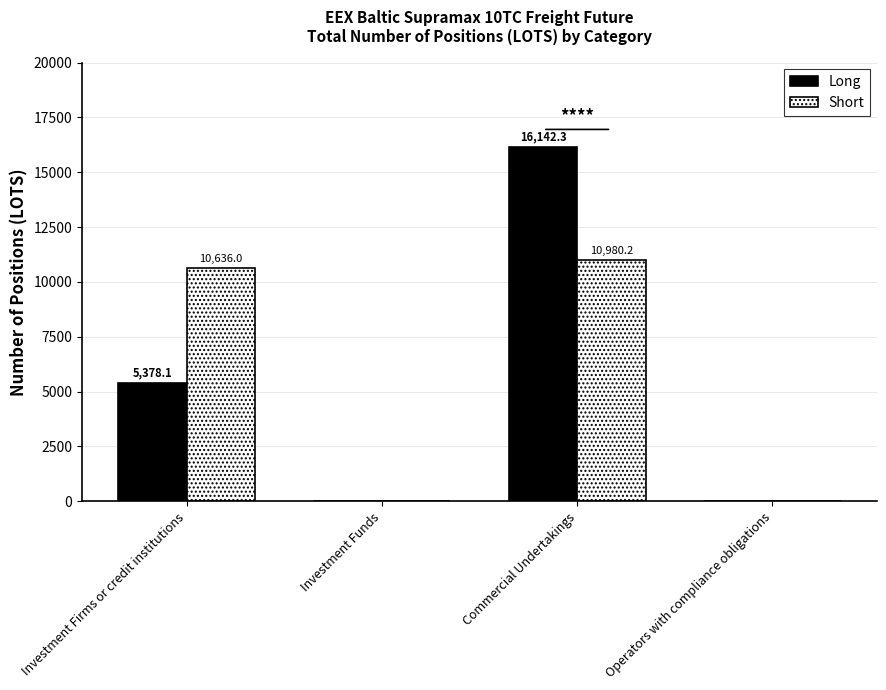

Is it true that Short equals 0.0 at Operators with compliance obligations?

True